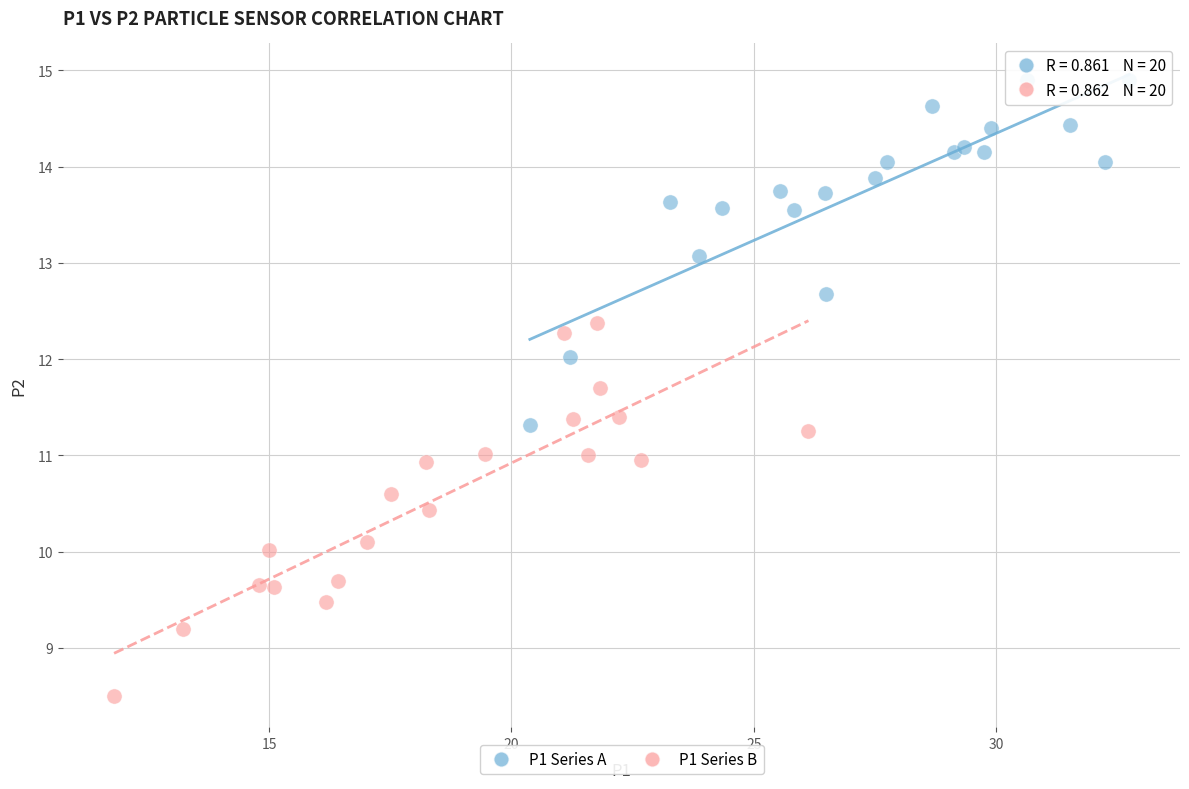

Which series reaches the minimum Y coordinate?

P1 Series B